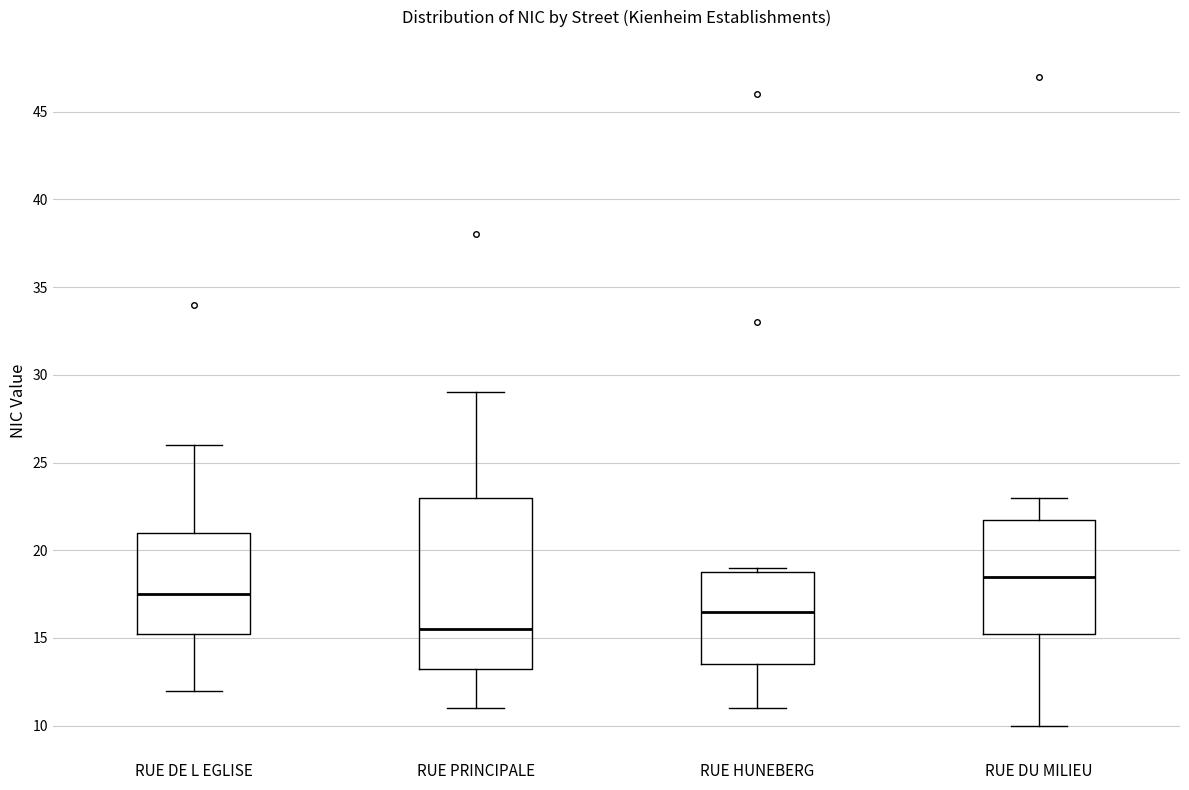

Which box's median line is the lowest?

RUE PRINCIPALE